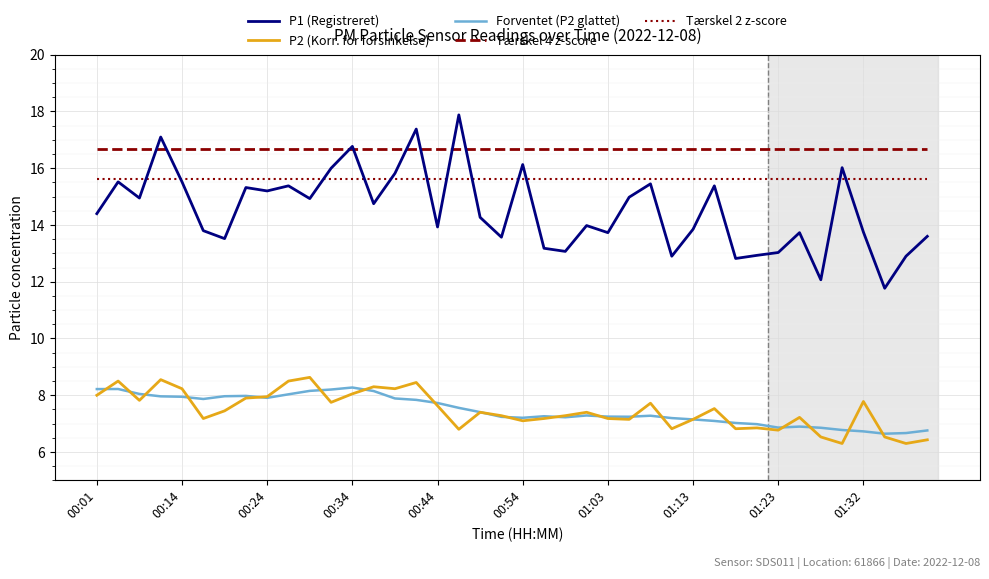

What is the minimum value shown in the chart?

6.3